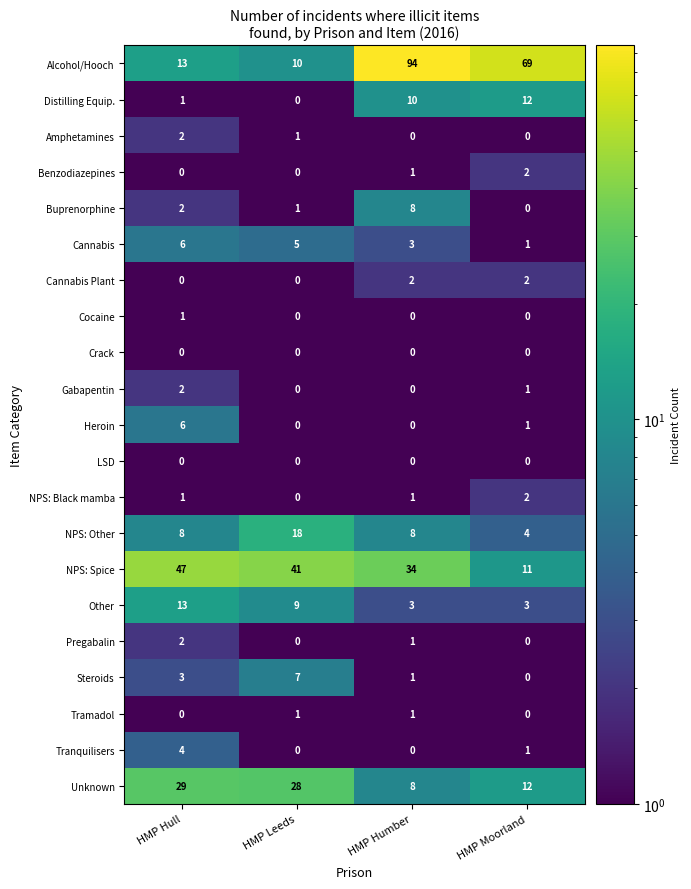

At how many categories does at least one series exceed 49?

2